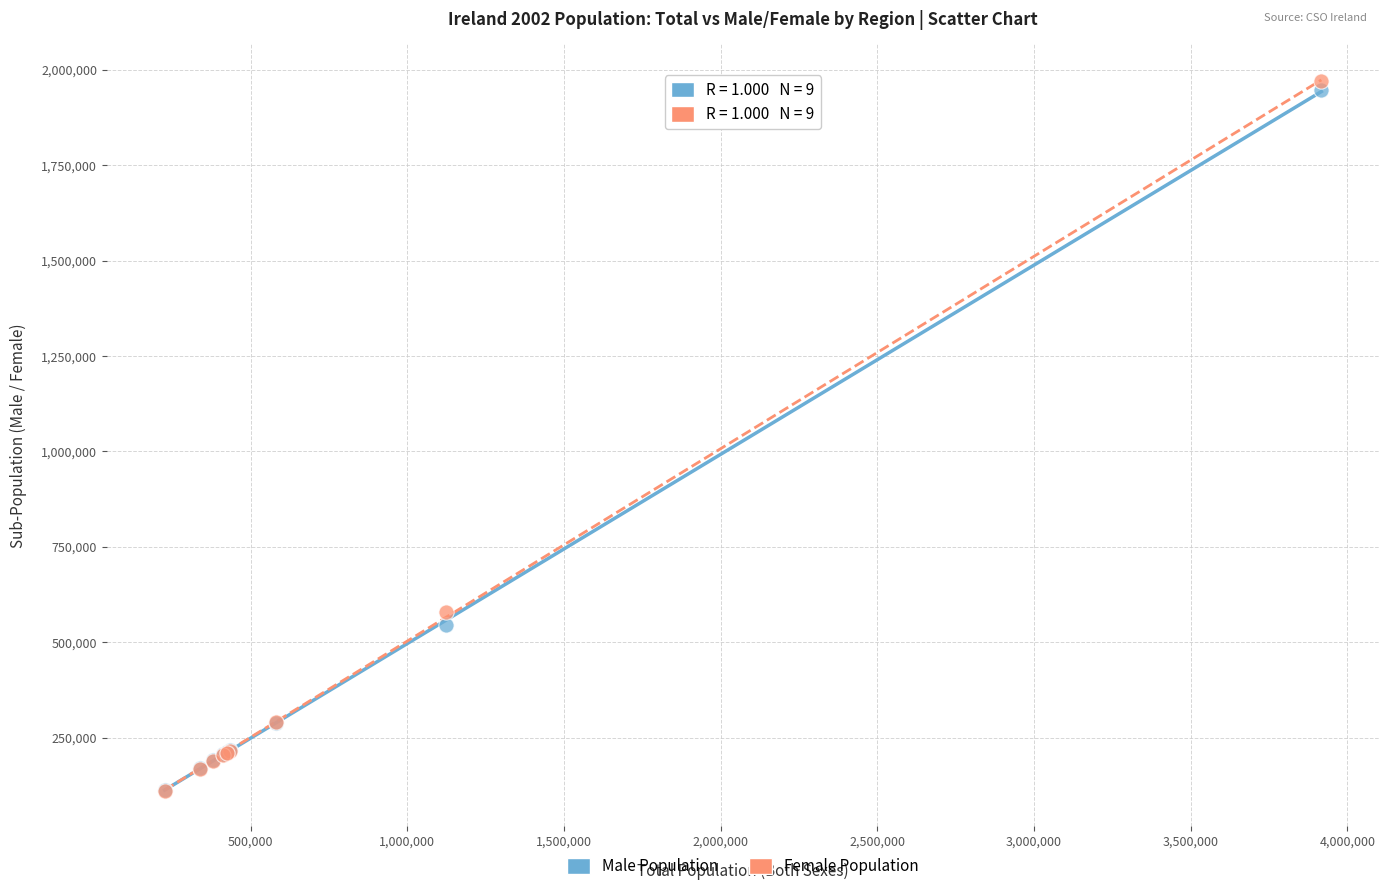

Across all series, what Y value is closest to 1041166?

578746